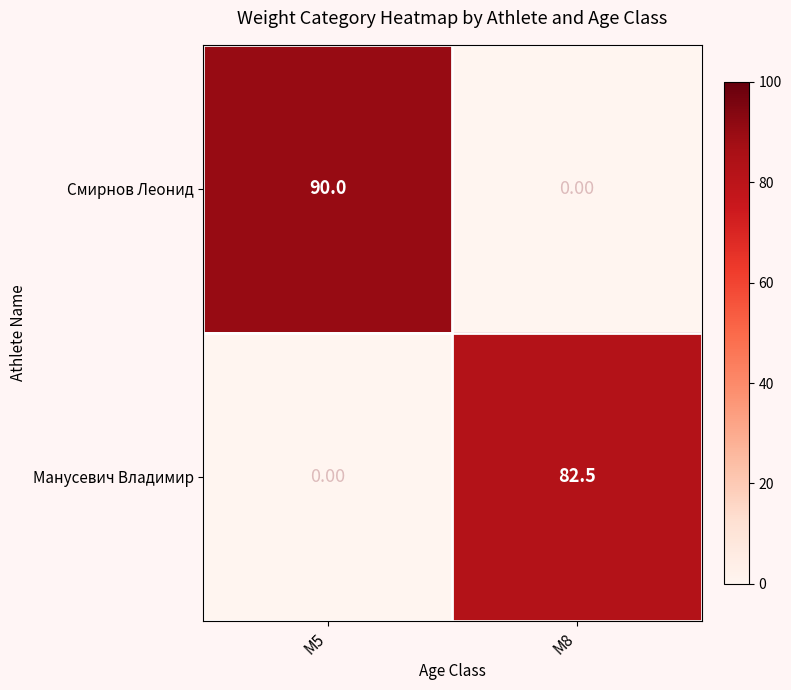

What is the total value across all series at M8?

82.5